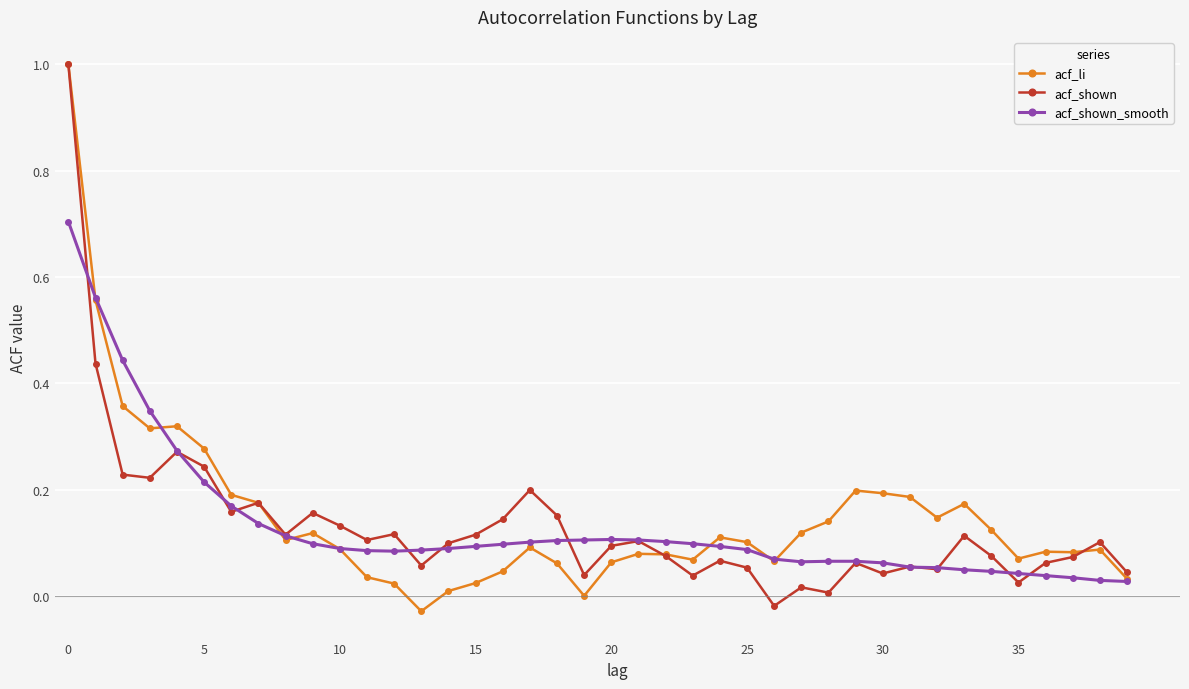

What is the maximum value shown in the chart?

1.0